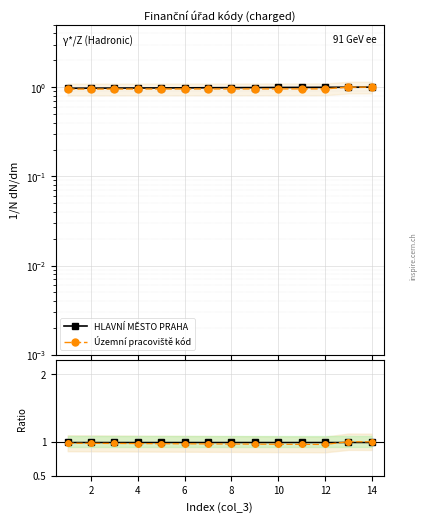

Is this an area chart (filled region under the line)?

No